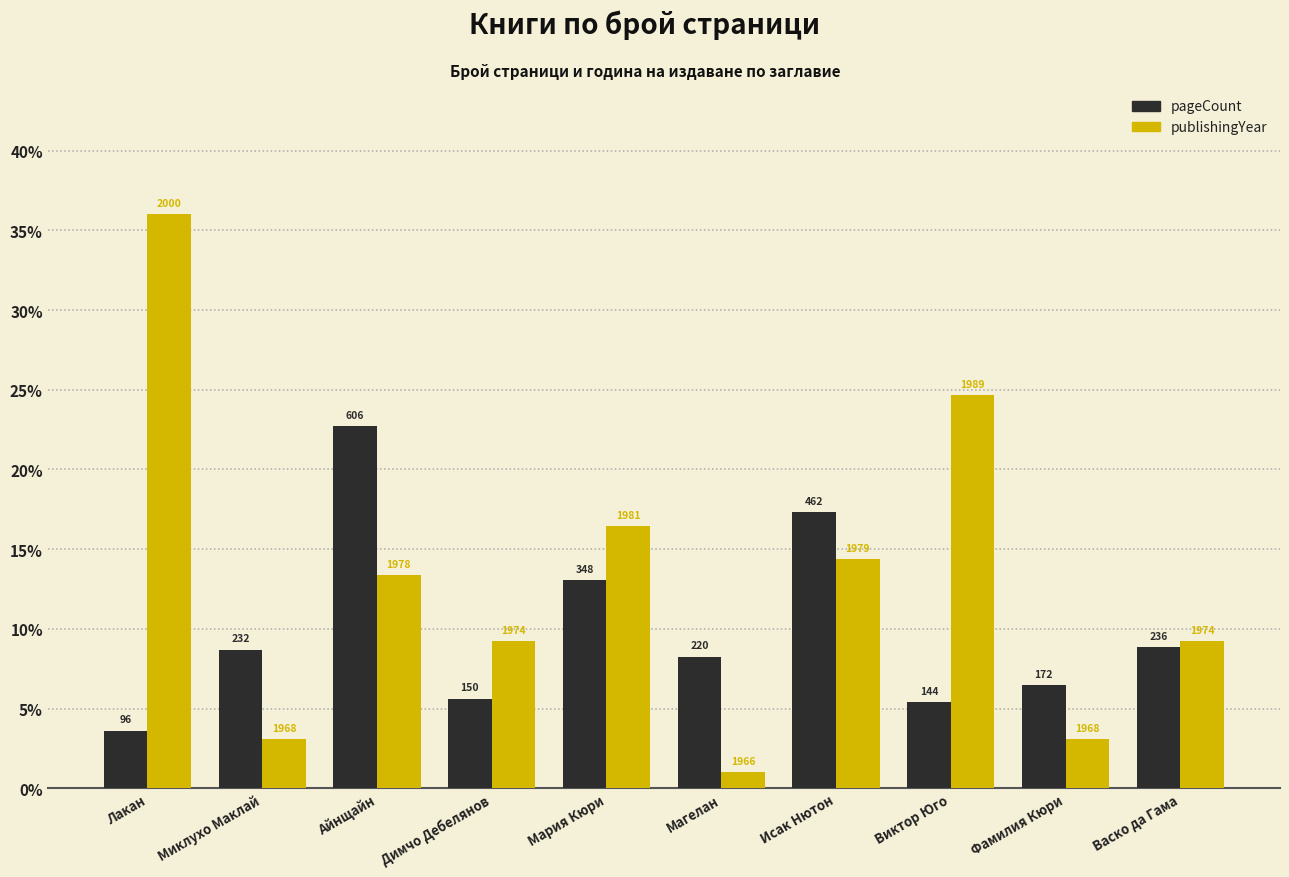

What are all the series names shown in the legend?

pageCount, publishingYear